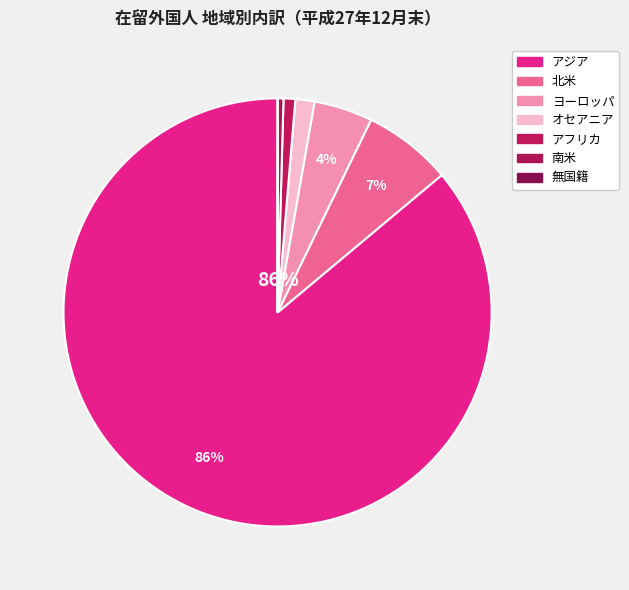

To the nearest percent, what portion does アジア represent?

86%